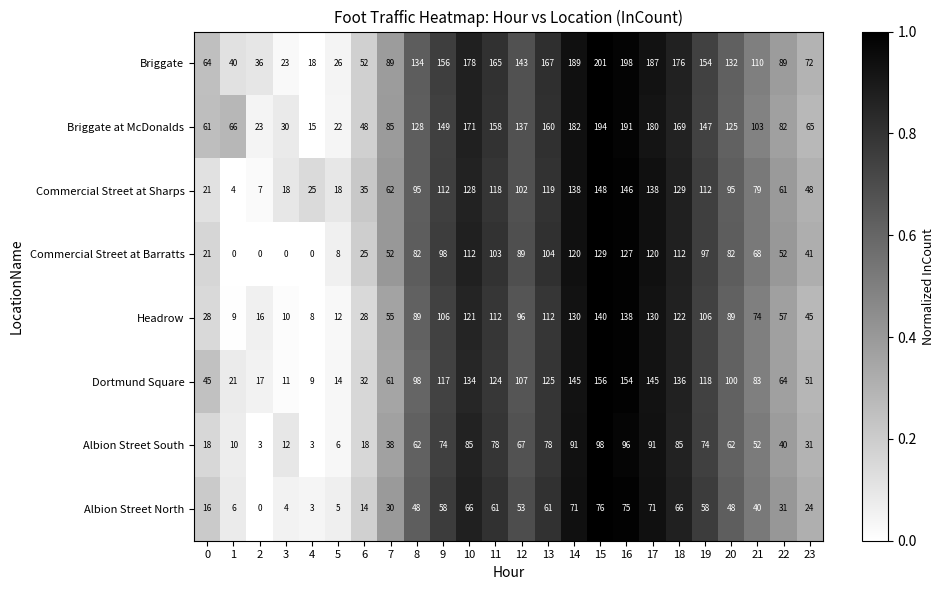

At which label is Dortmund Square closest to 82?

21